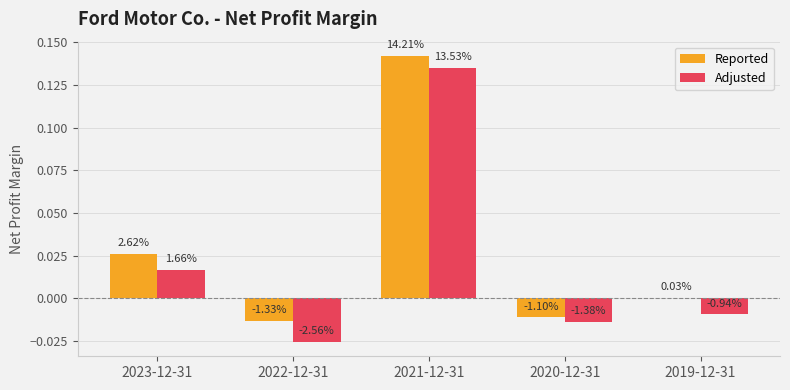

The Reported series shows 0.0 at 2023-12-31. True or false?

False